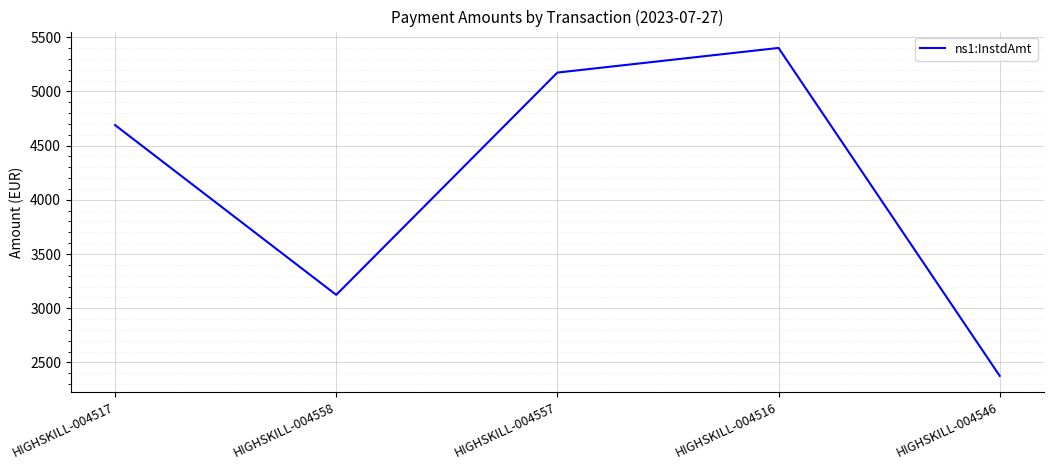

What is the minimum value shown in the chart?

2376.2